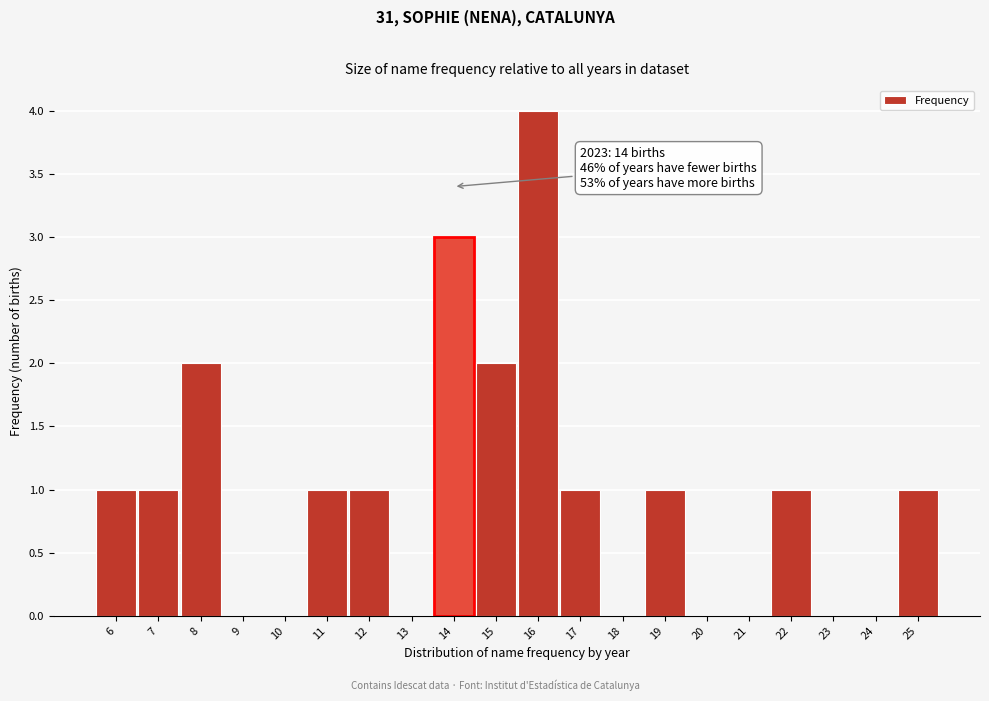

Over which range of the x-axis is the bar tallest?

15.5 to 16.5